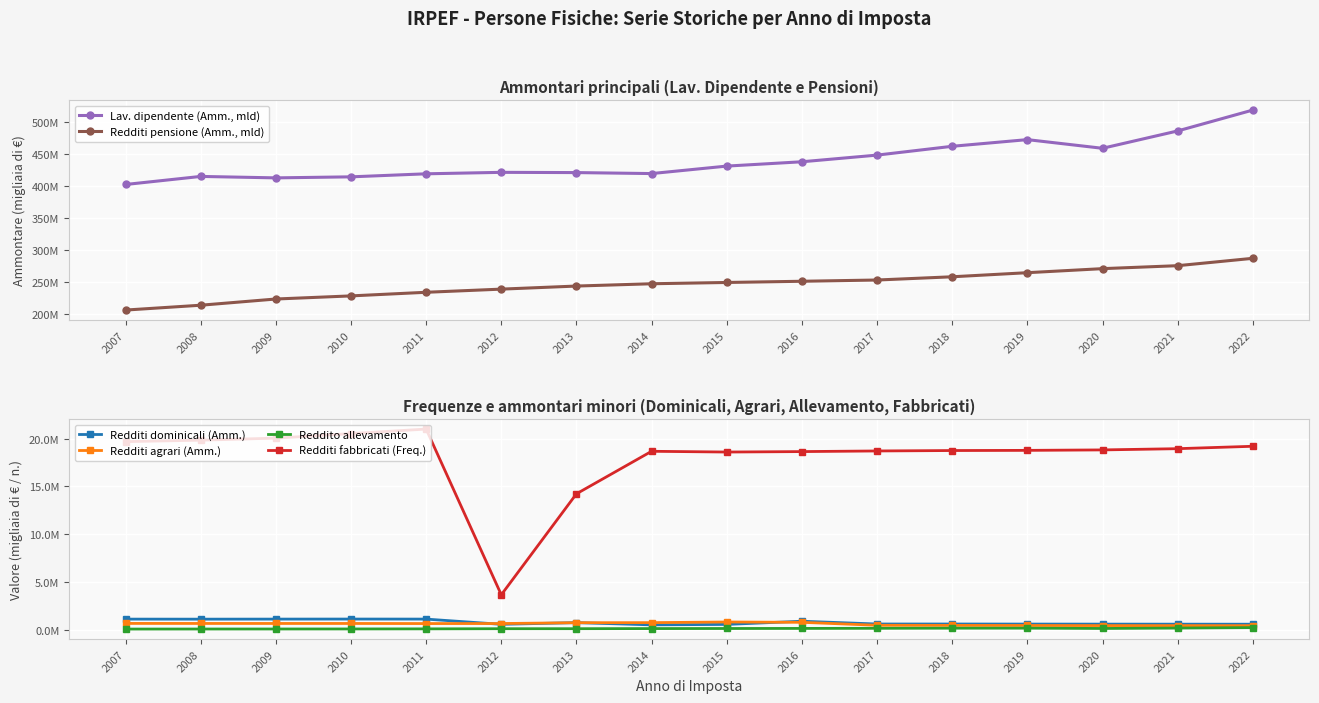

What is the minimum value shown in the chart?

103256.5